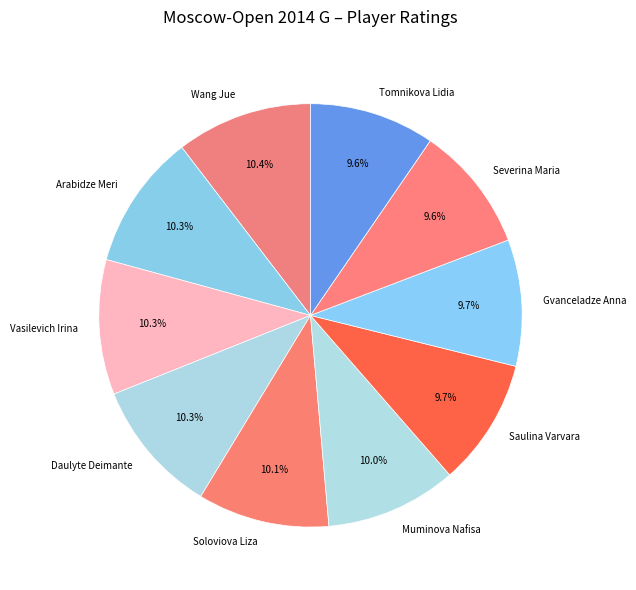

Is Daulyte Deimante the majority of the pie?

No